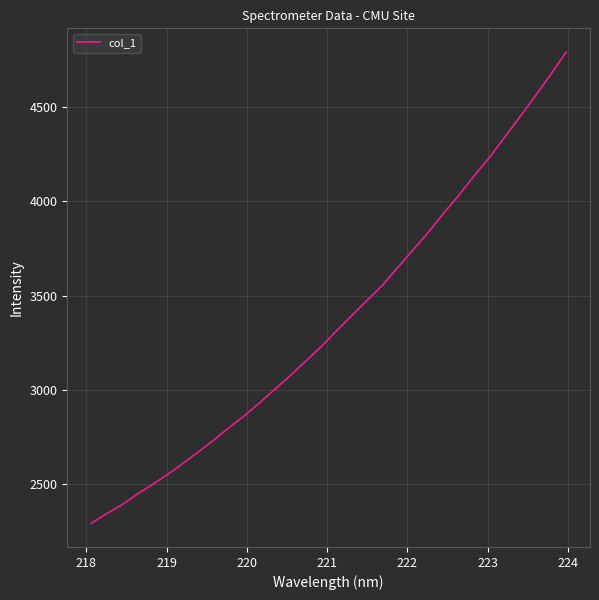

What is the smallest value displayed?

2291.5